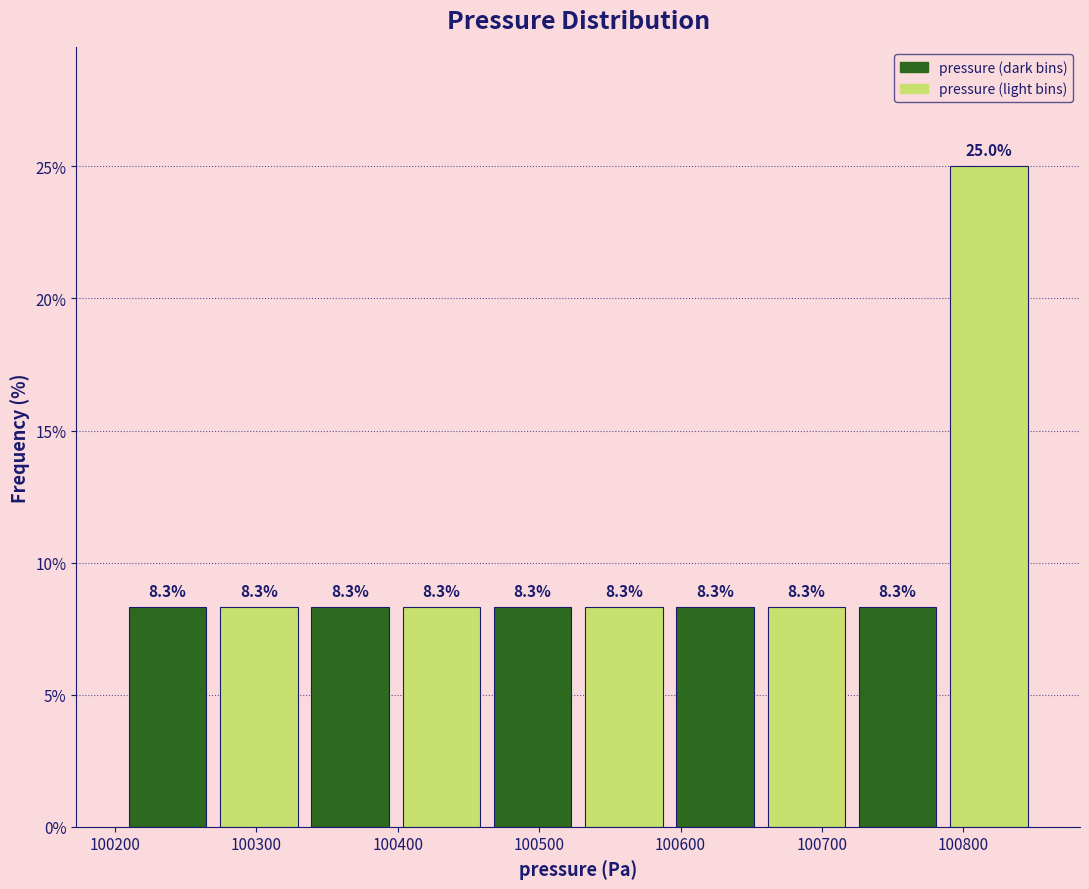

What is the height of the bar covering 100330 to 100400 on the x-axis? The bar edges are not printed on the chart, so give them approximately, as read against the axis.

8.3